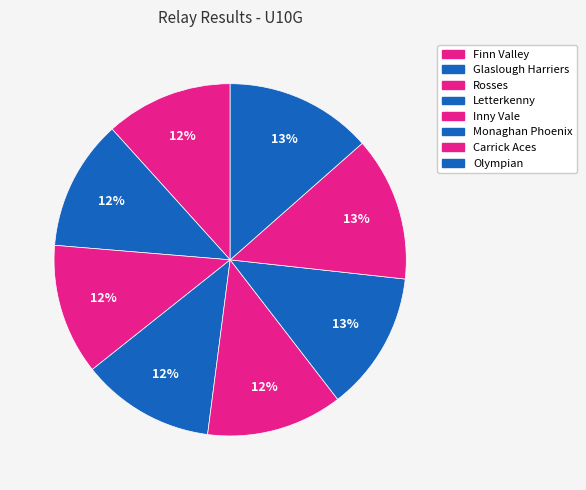

Between Carrick Aces and Finn Valley, which is larger?

Carrick Aces